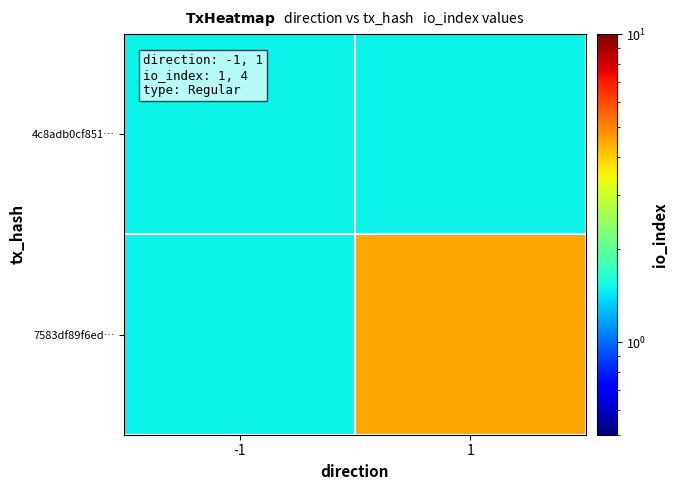

Reading left to right, what are all the values shown in this chart?

4c8adb0cf851…: -1=1.5	1=1.5
7583df89f6ed…: -1=1.5	1=4.5